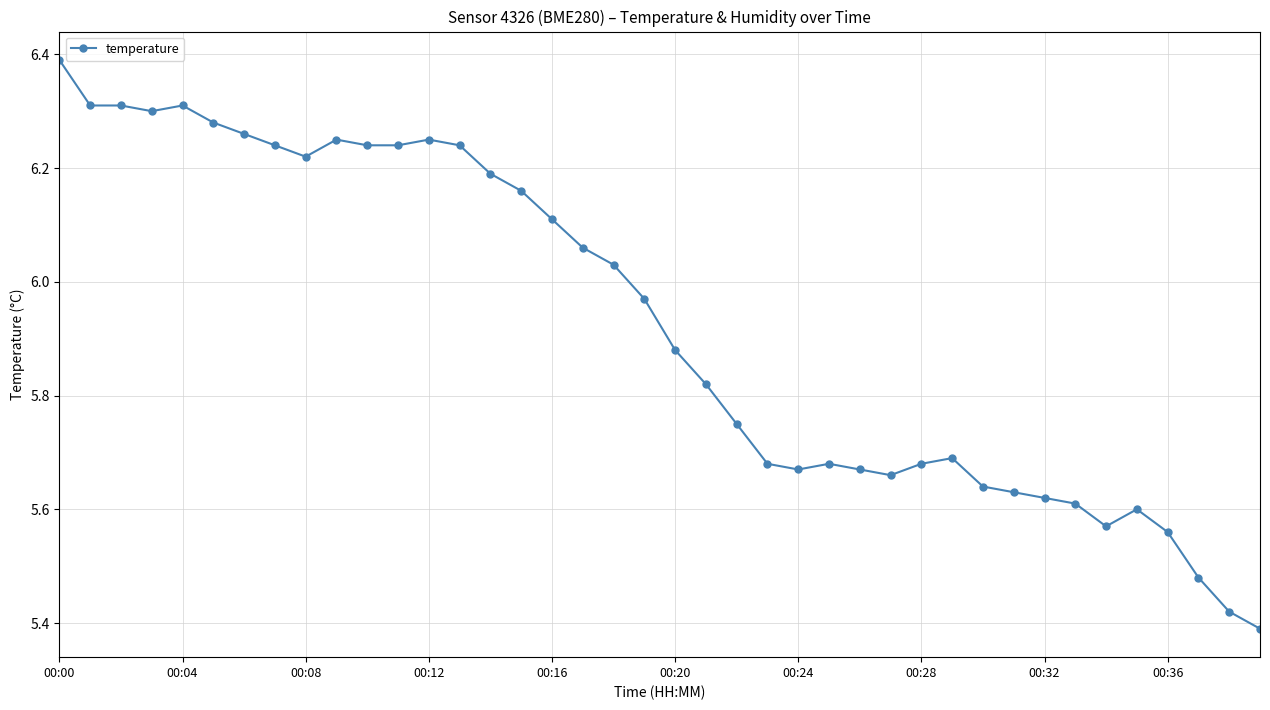

True or false: the data has more than 0 interior local peaks.

True